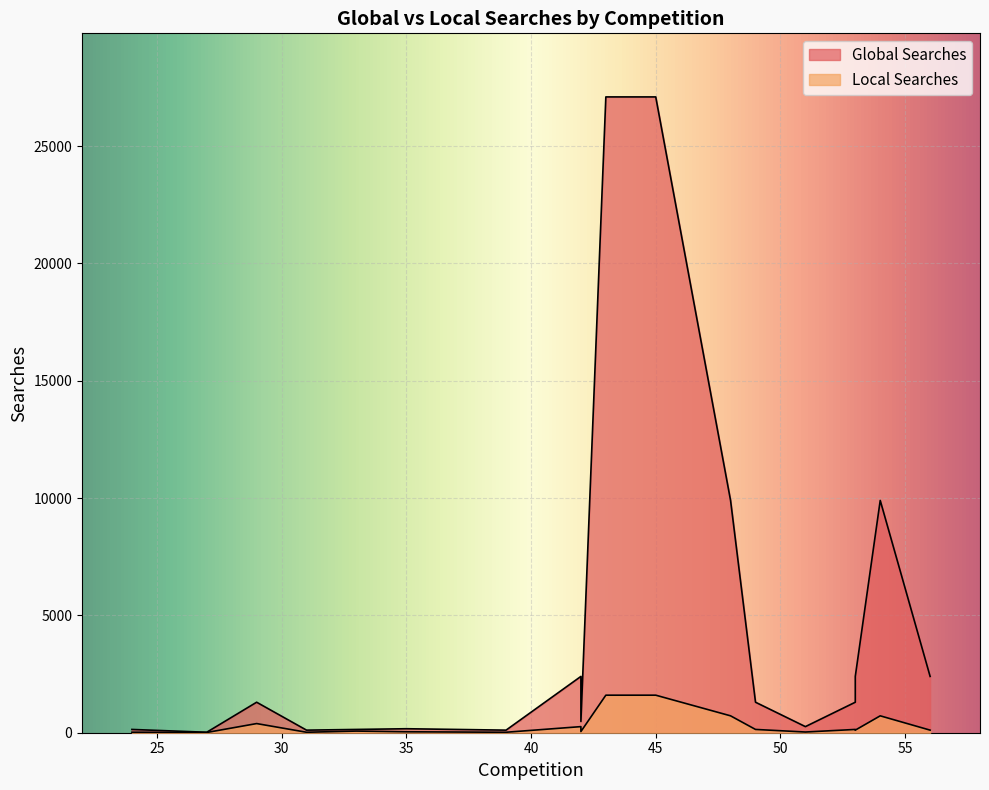

What are all the series names shown in the legend?

Global Searches, Local Searches